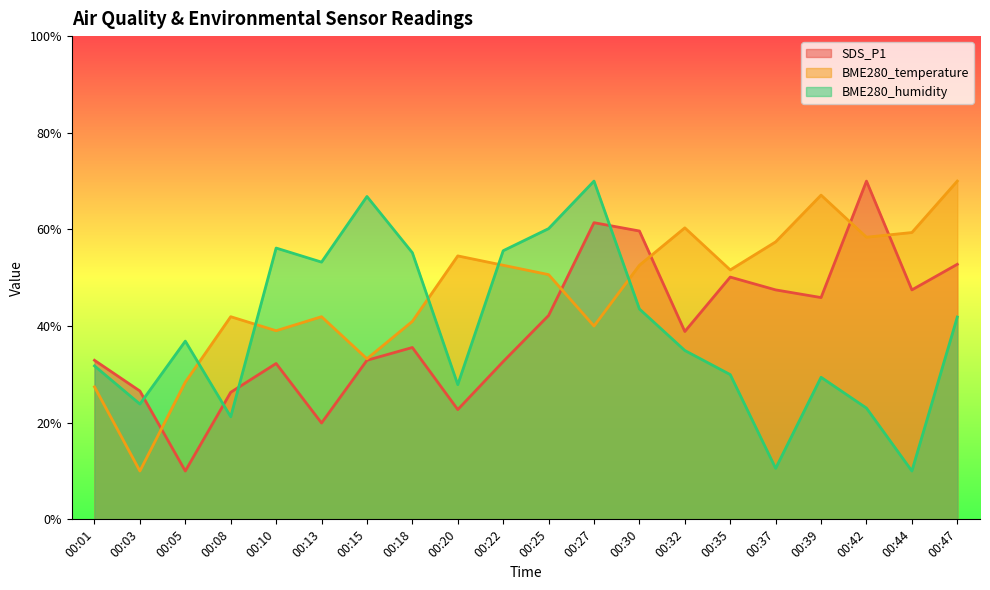

True or false: BME280_humidity has more than 1 interior local peaks.

True